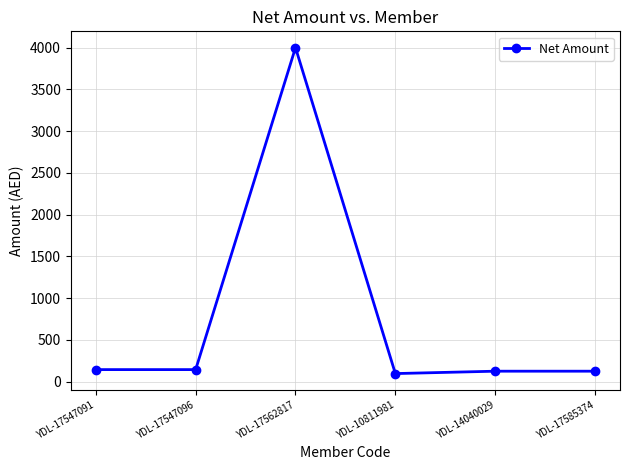

What is the difference between the second highest and minimum values?

47.6